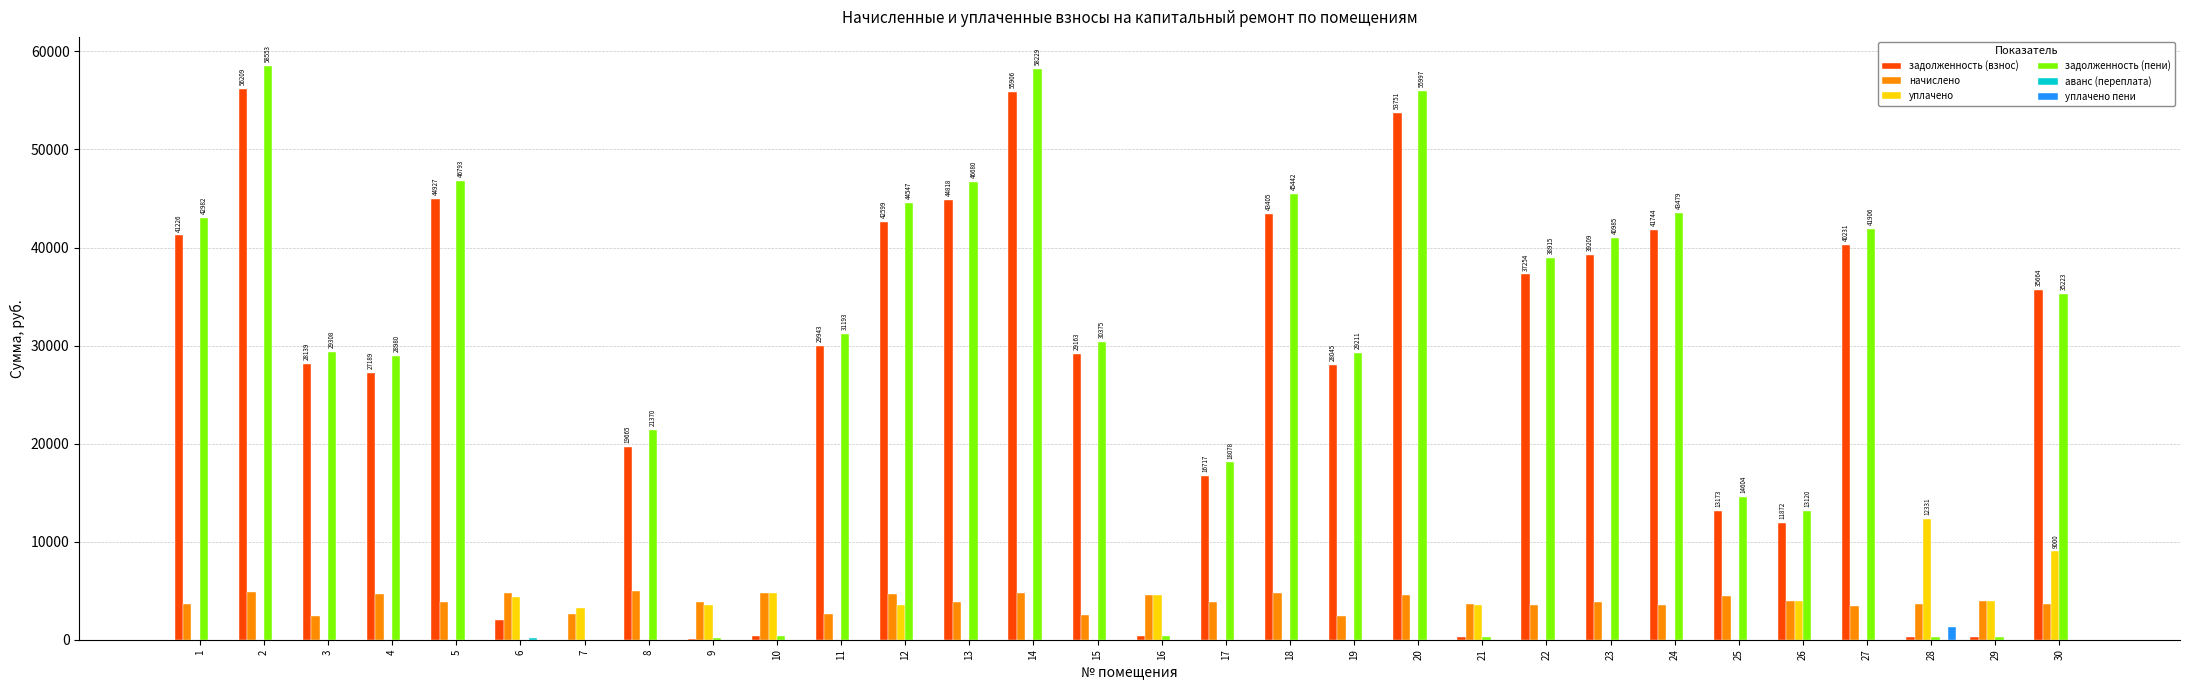

What is the total value across all series at 12?

95273.5